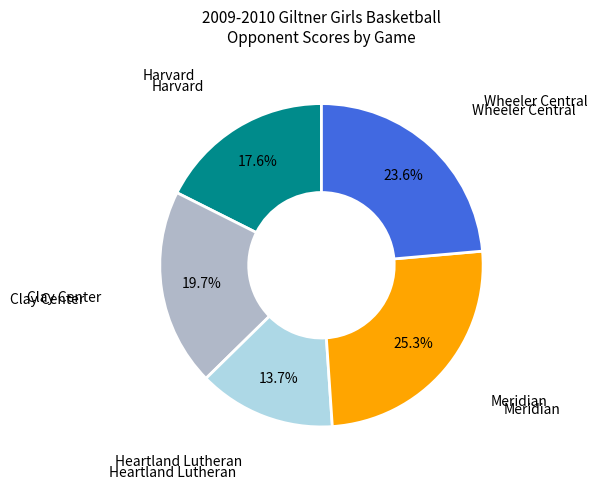

Is there a majority slice in this chart?

No